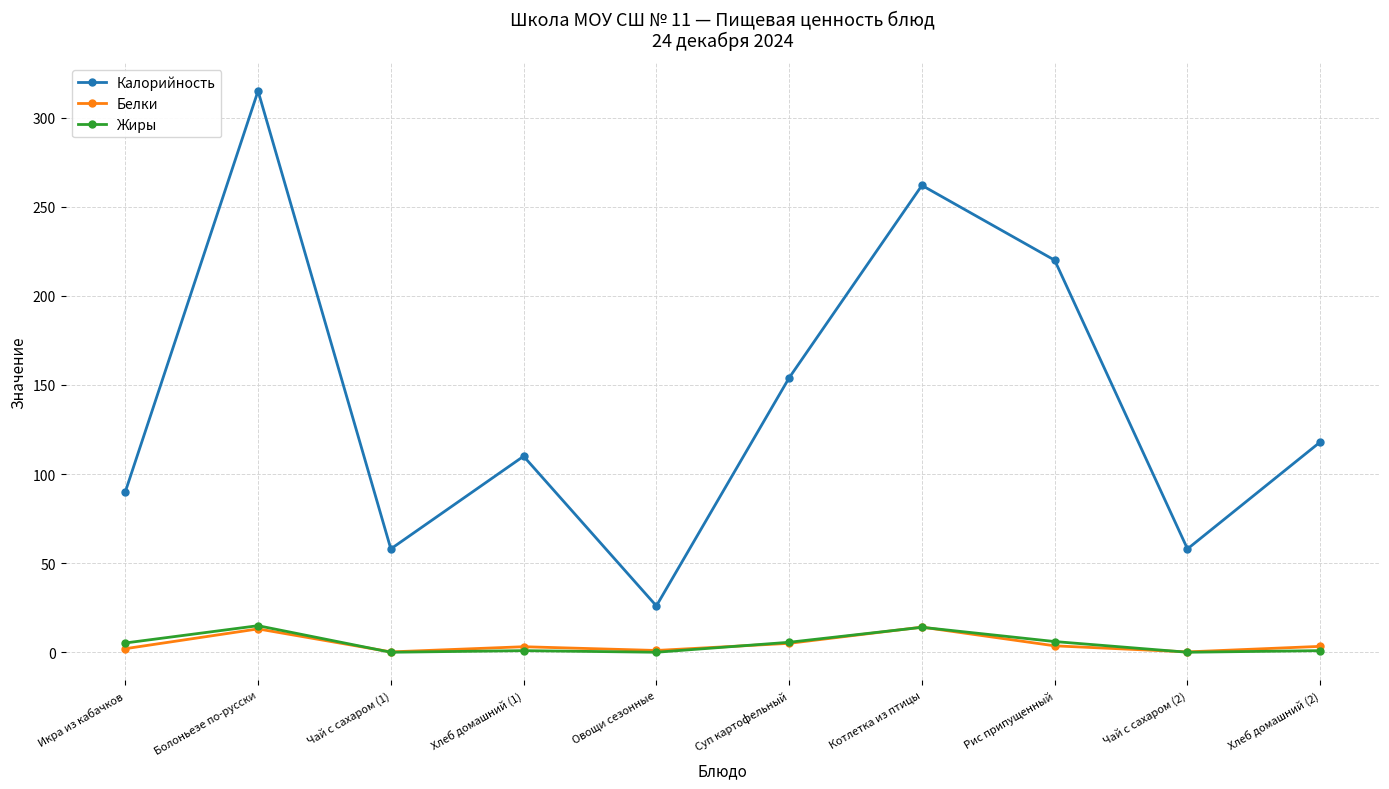

What is the value of the Калорийность point at the 1st from the left?

90.0